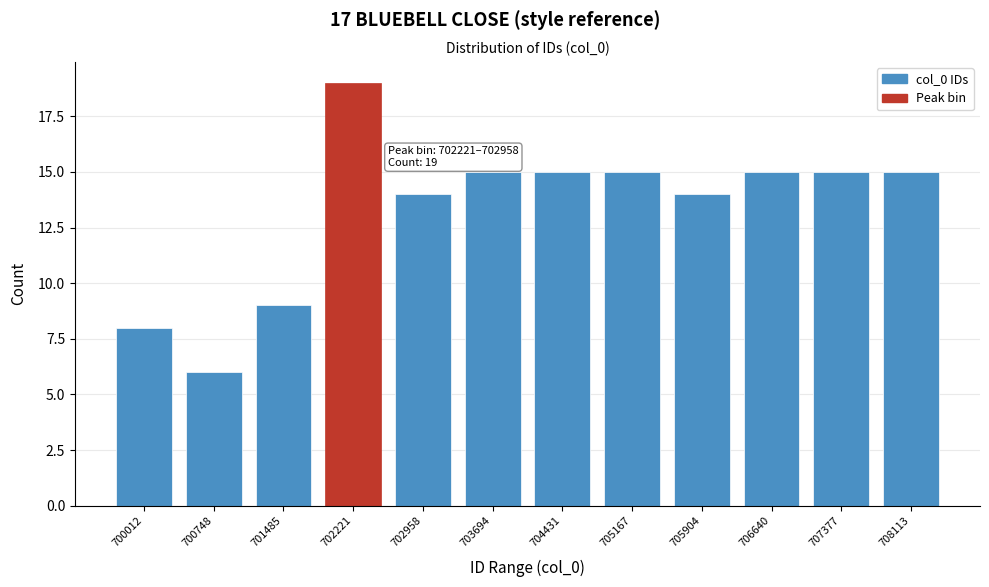

Reading right to left, extract all data points from this chart.

15	15	15	14	15	15	15	14	19	9	6	8